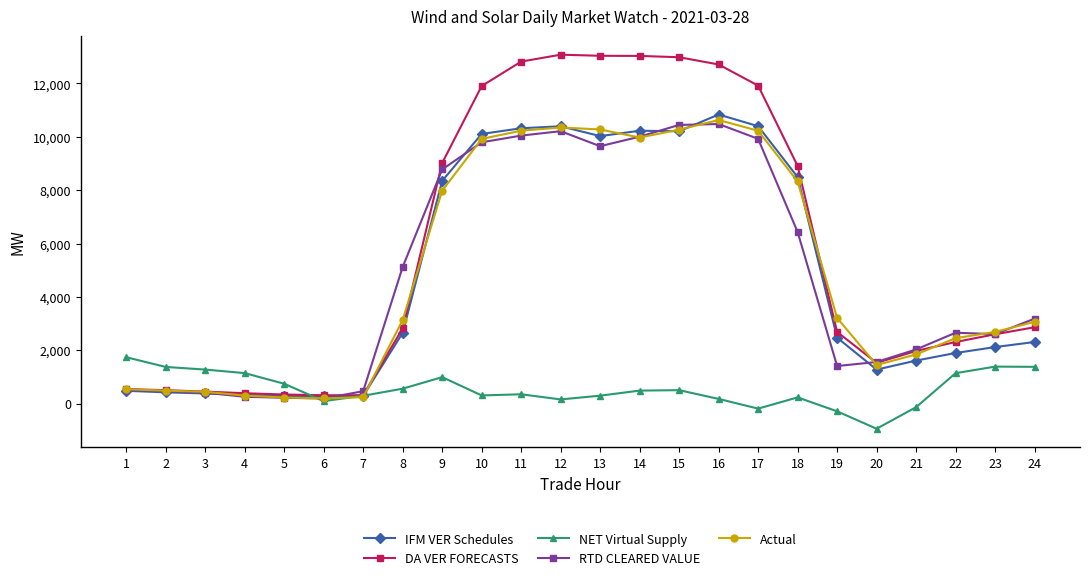

At how many categories does at least one series exceed 12317?

6